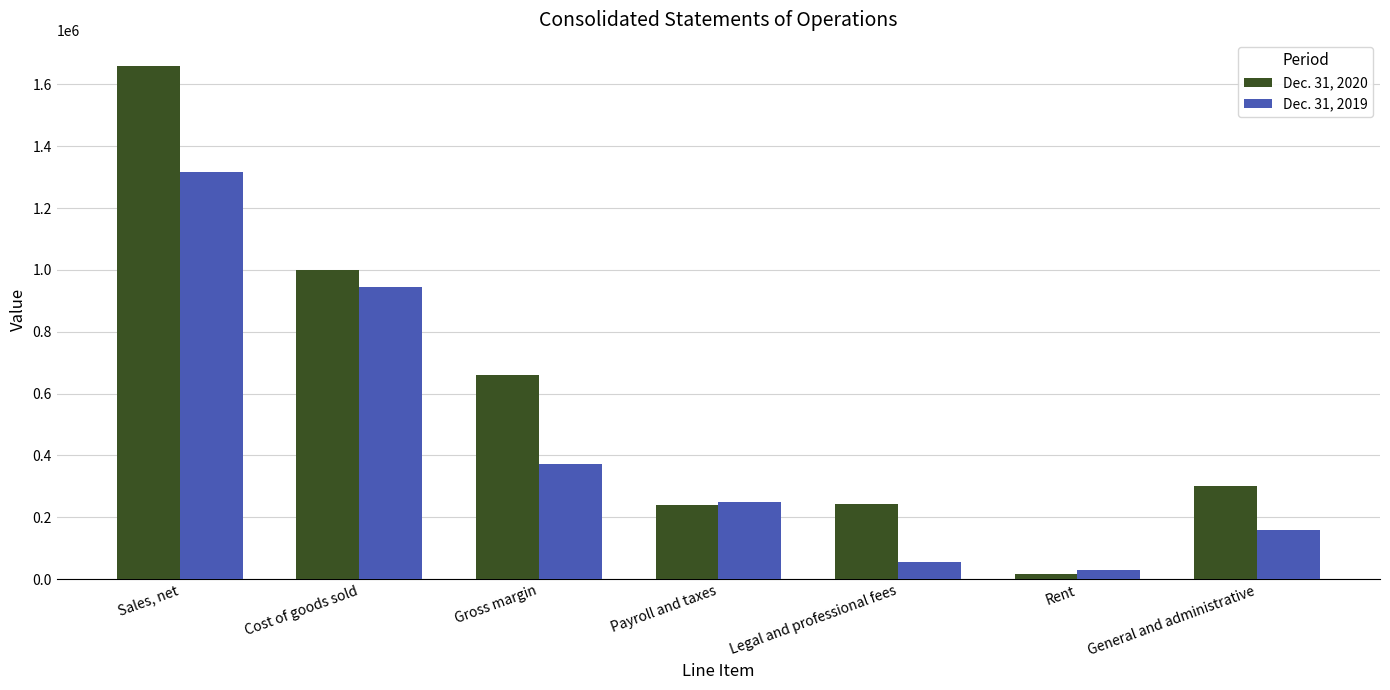

List the labels in order of Dec. 31, 2020 value, largest first.

Sales, net, Cost of goods sold, Gross margin, General and administrative, Legal and professional fees, Payroll and taxes, Rent